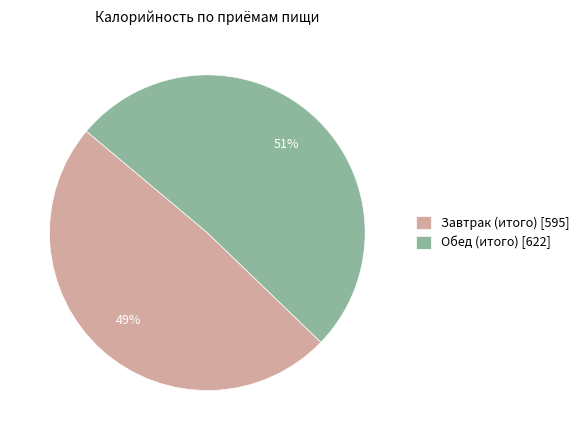

To the nearest percent, what is the average slice percentage?

50%